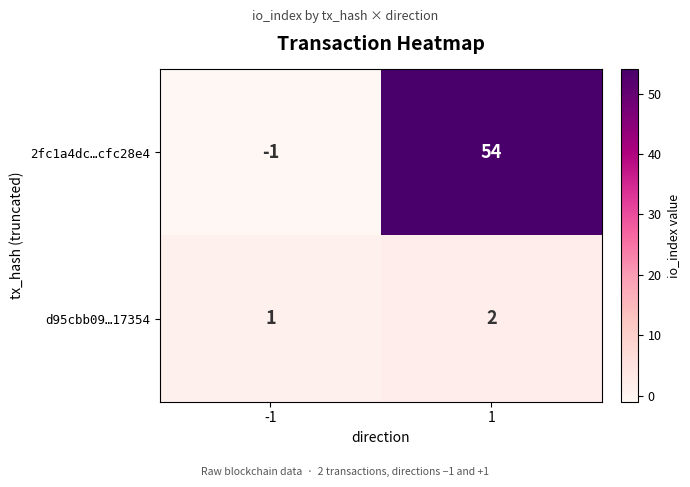

What is the greatest value displayed?

54